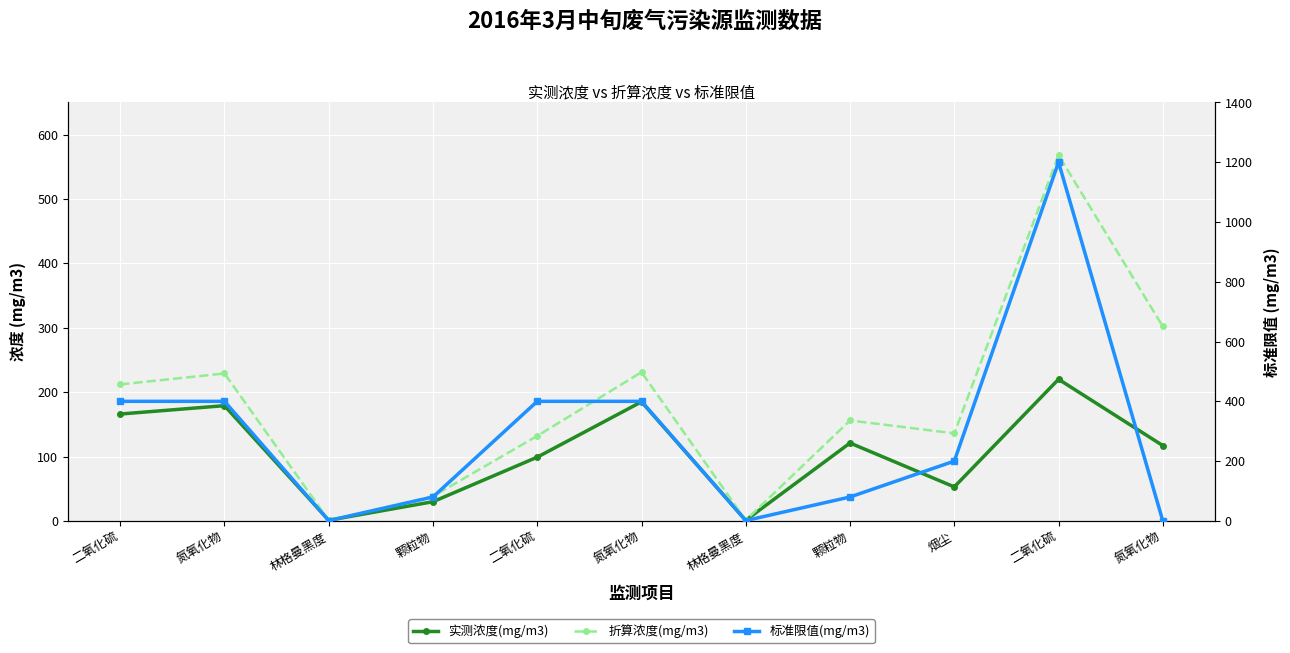

True or false: 标准限值(mg/m3) has more than 1 points higher than both neighbors.

False